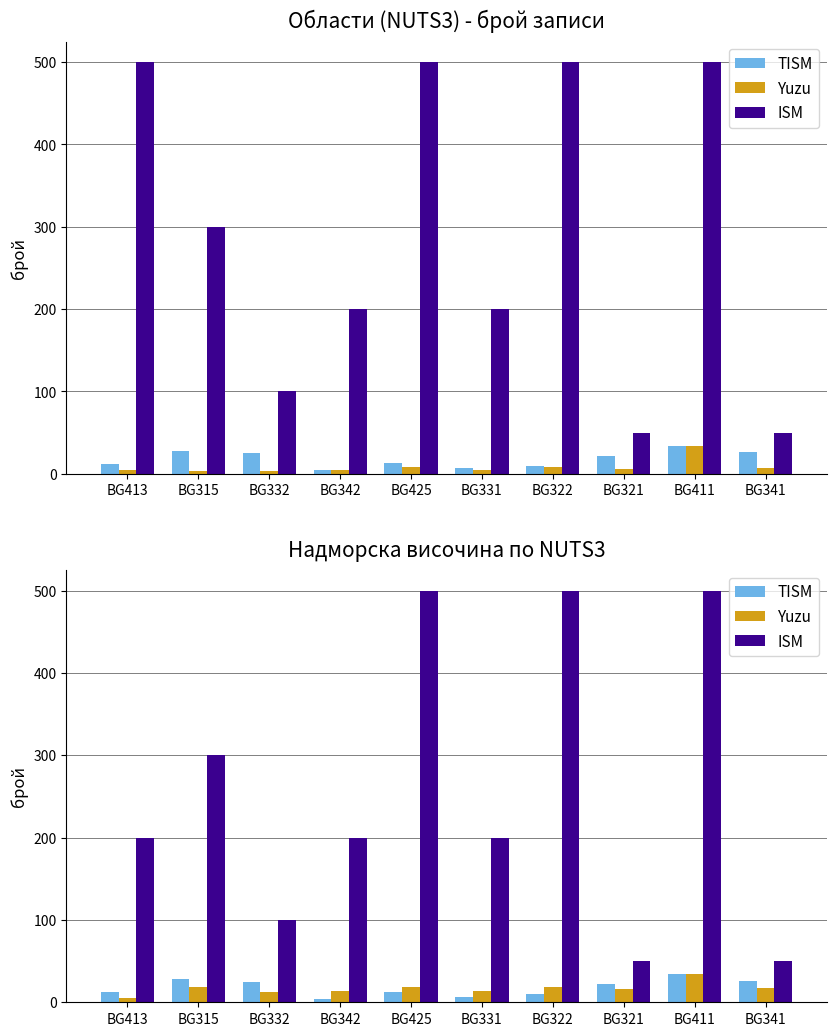

Rank the categories by ISM value from lowest to highest.

BG321, BG341, BG332, BG413, BG342, BG331, BG315, BG425, BG322, BG411